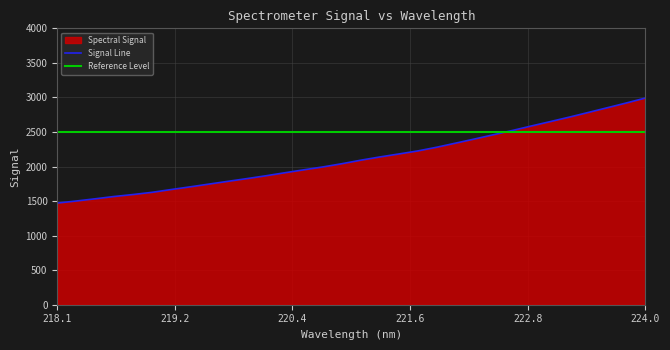

True or false: the data shows 2851.5 at 223.5987.

True